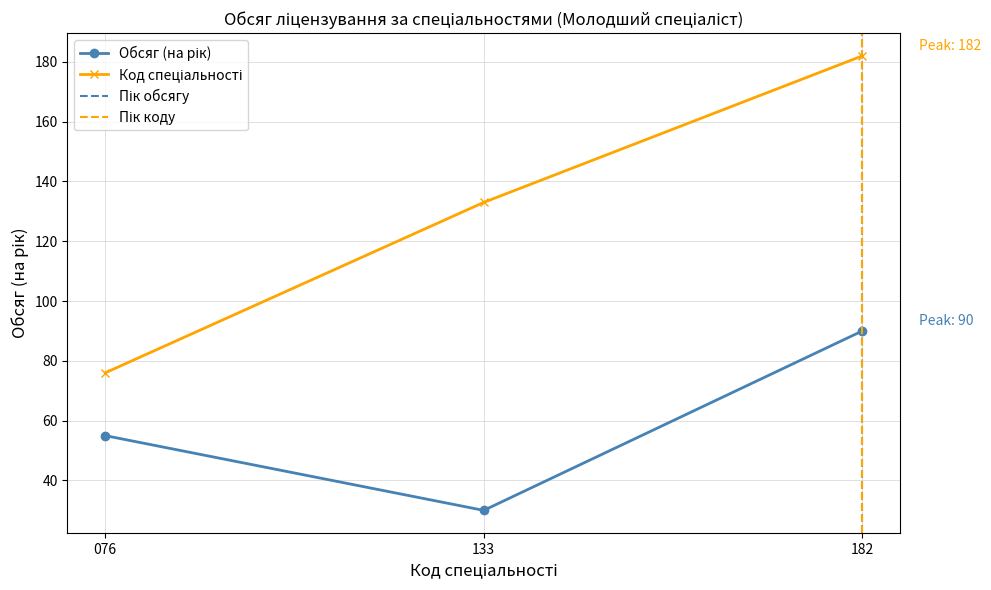

What is the difference between the highest and lowest values at 076?

21